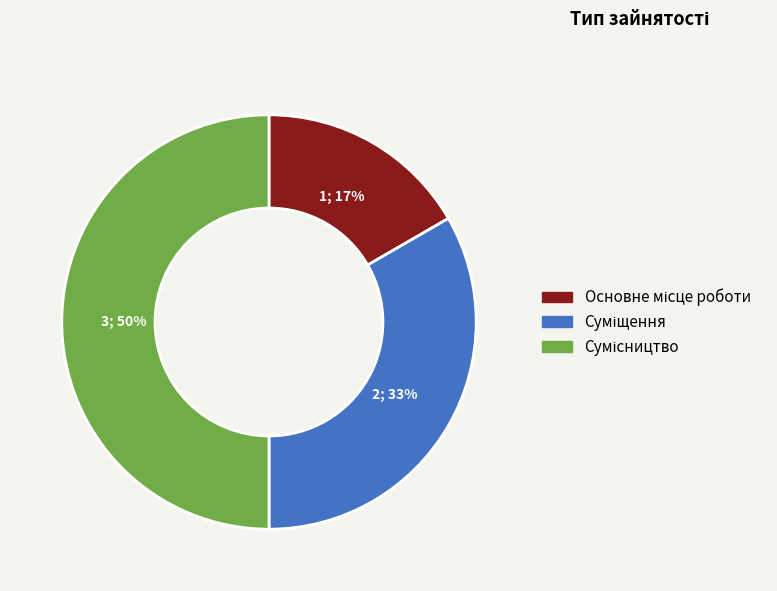

To the nearest percent, what is the average slice percentage?

33%